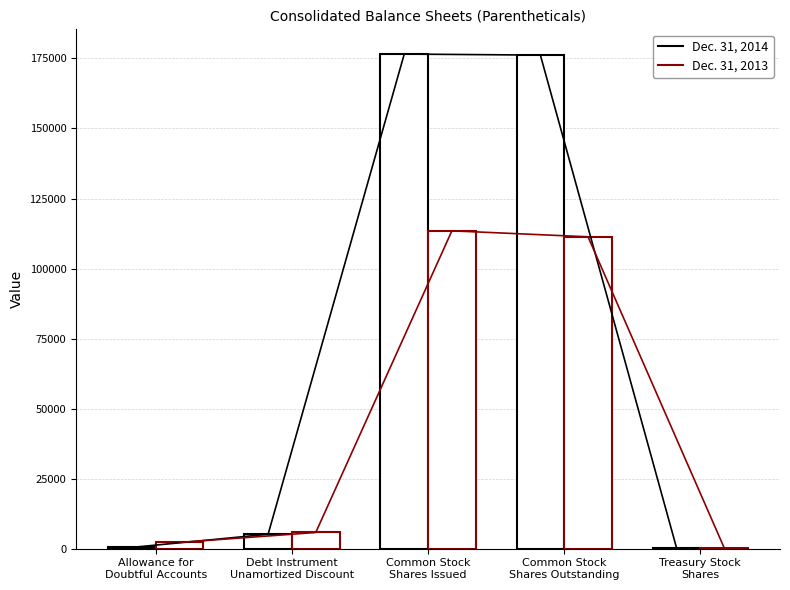

List the series in order of their peak value, lowest first.

Dec. 31, 2013, Dec. 31, 2014